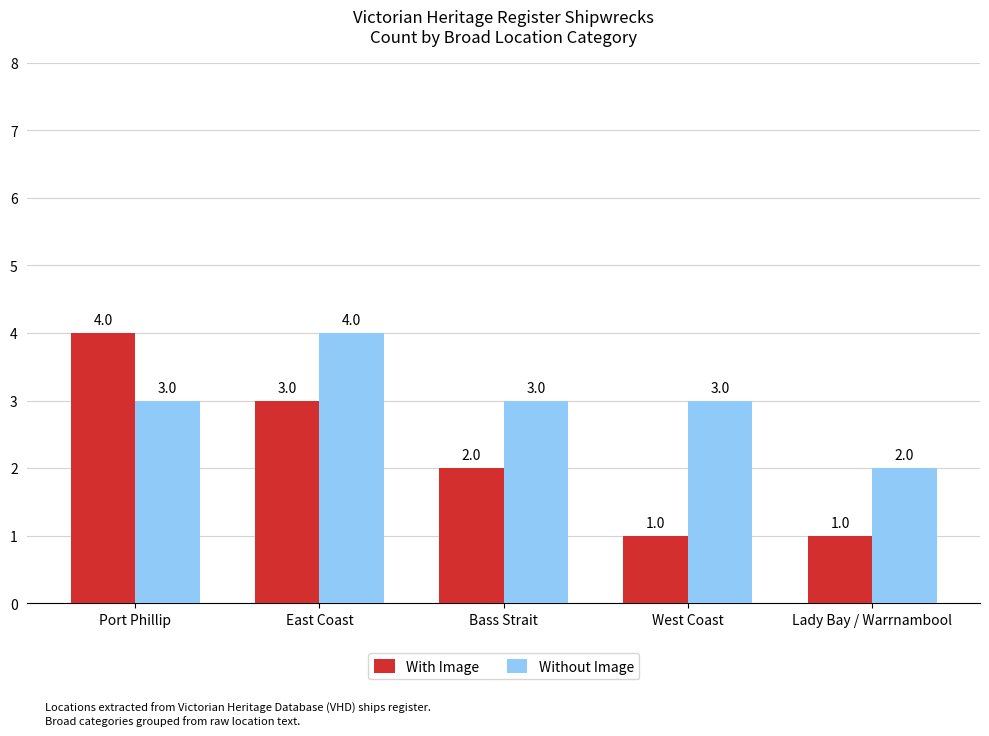

What is the greatest value displayed?

4